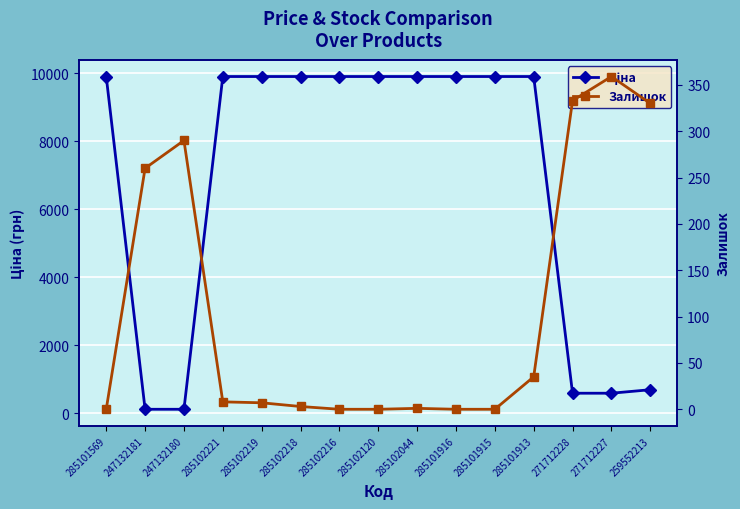

What is the greatest value displayed?

9908.5